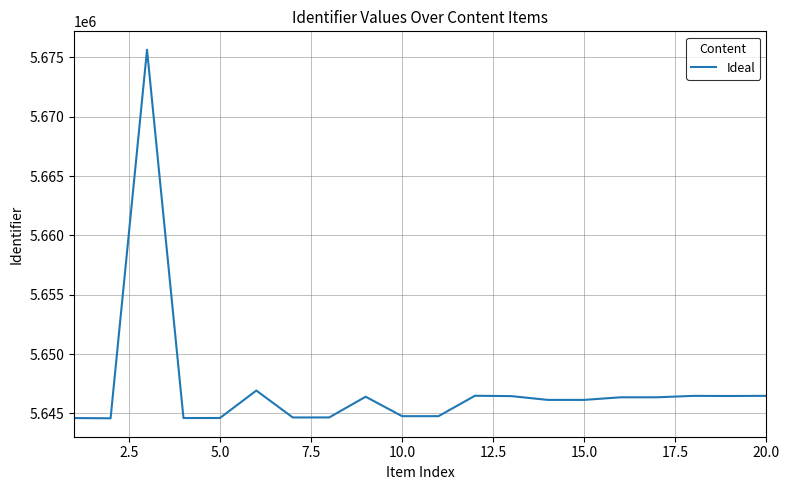

What is the average value?

5647178